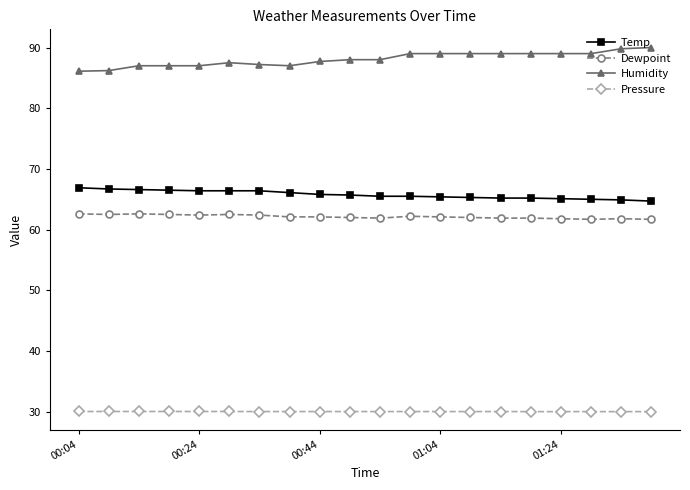

True or false: Dewpoint and Humidity intersect in this chart.

False